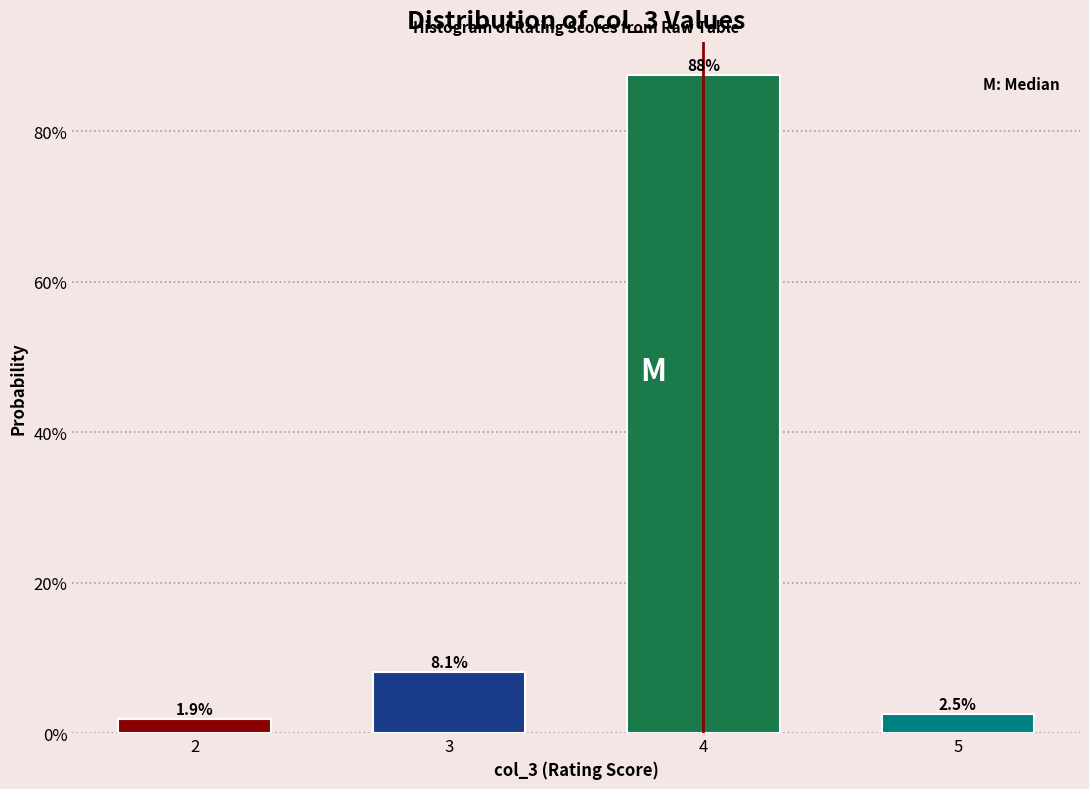

Does the chart contain any negative values?

No